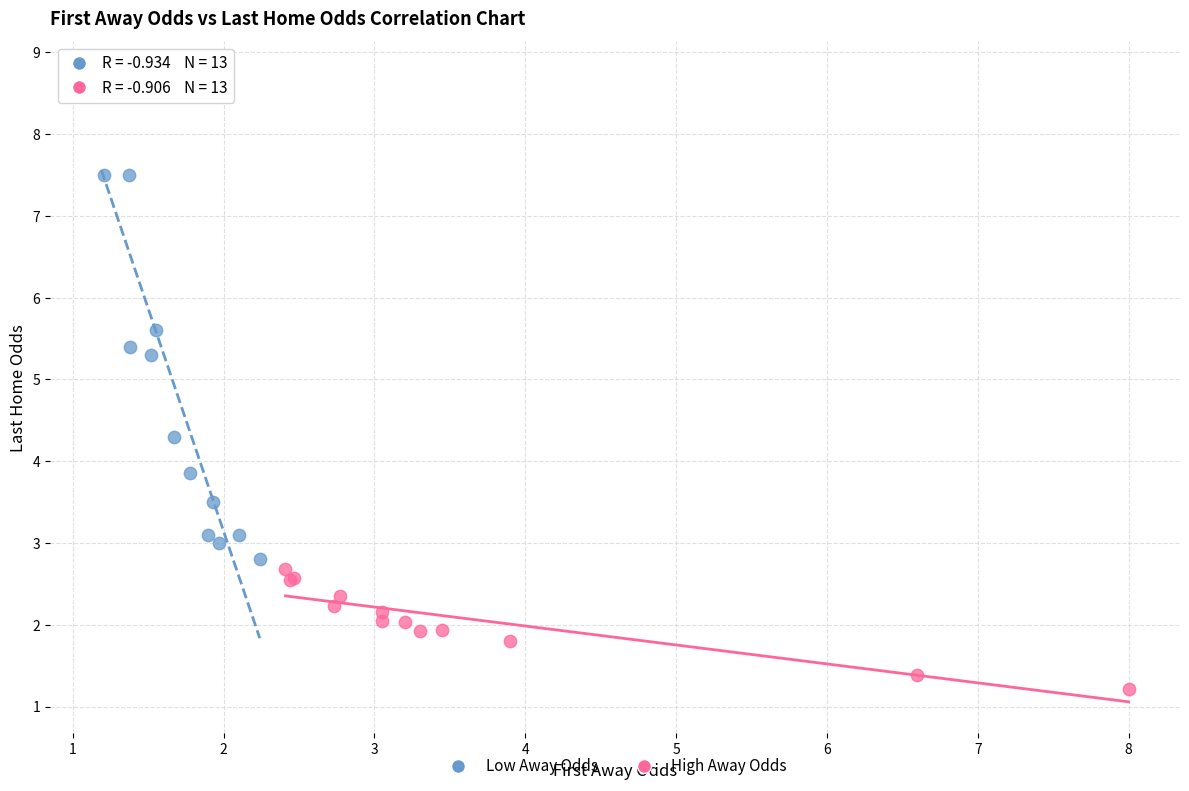

Which series reaches the maximum Y coordinate?

Low Away Odds